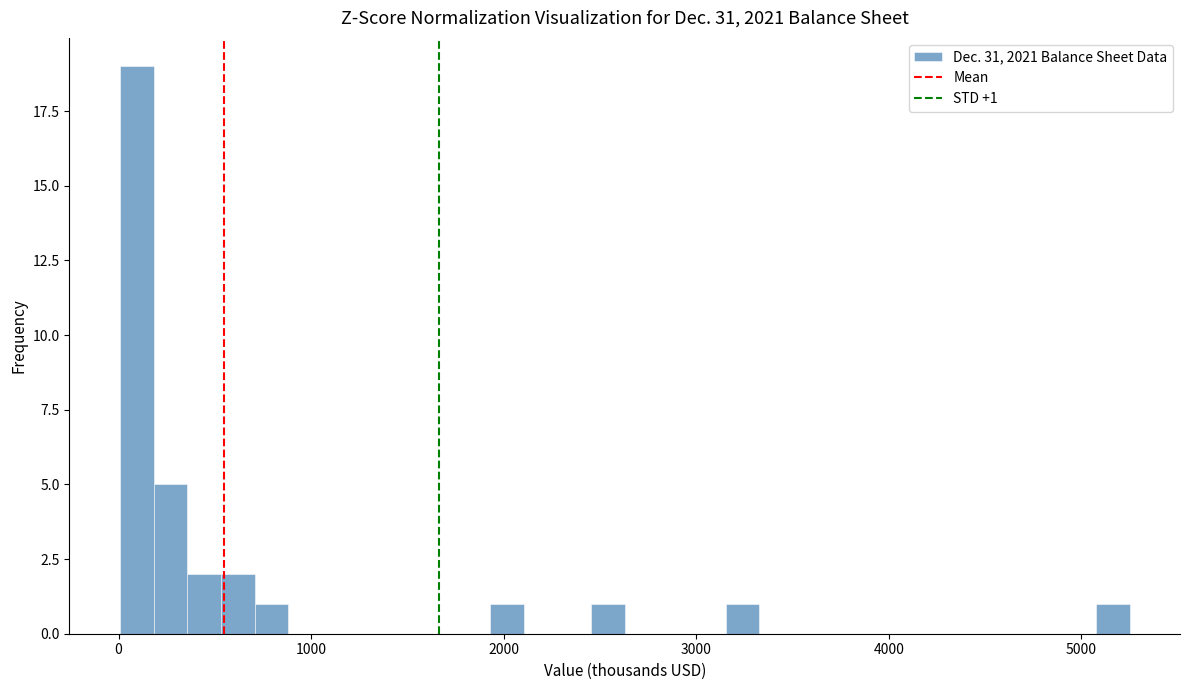

Around what value on the x-axis is the tallest bar? Give the approximate position of its centre, as read against the axis.

100